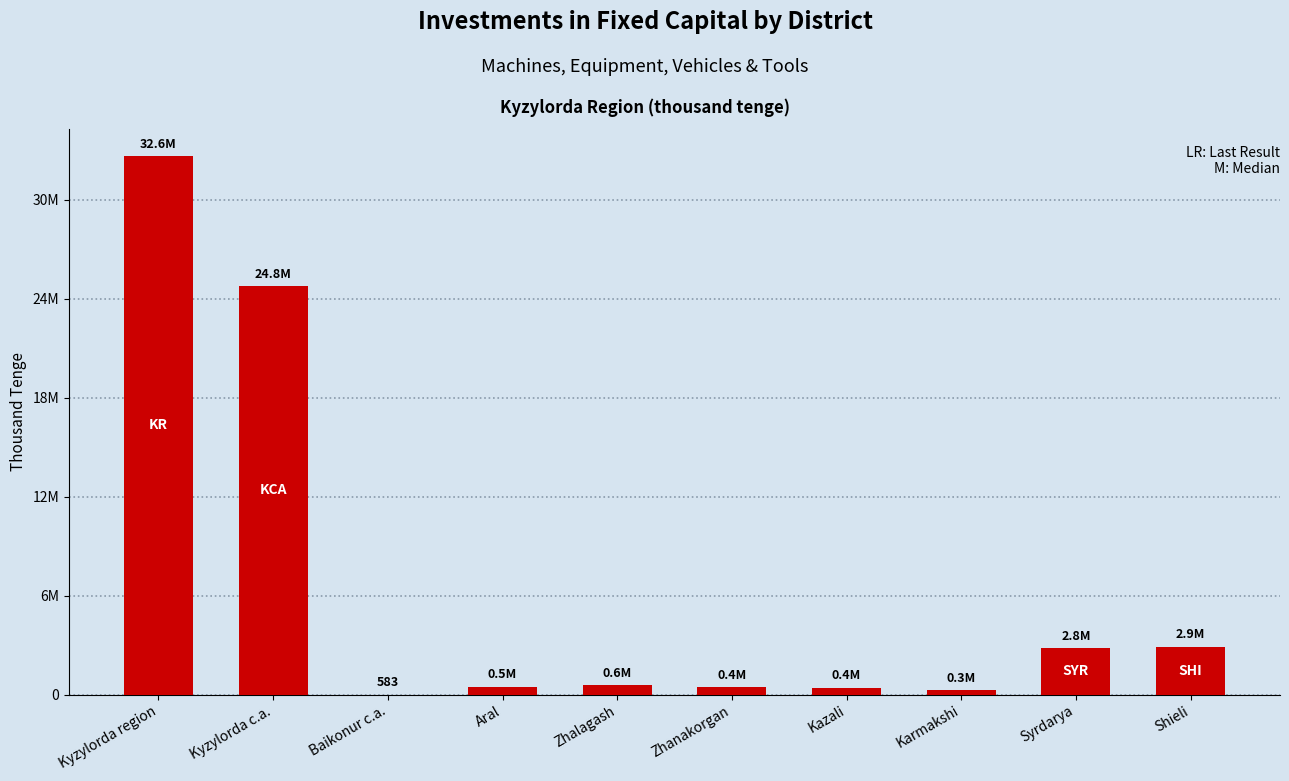

Rank the categories by value from lowest to highest.

Baikonur c.a., Karmakshi, Kazali, Zhanakorgan, Aral, Zhalagash, Syrdarya, Shieli, Kyzylorda c.a., Kyzylorda region